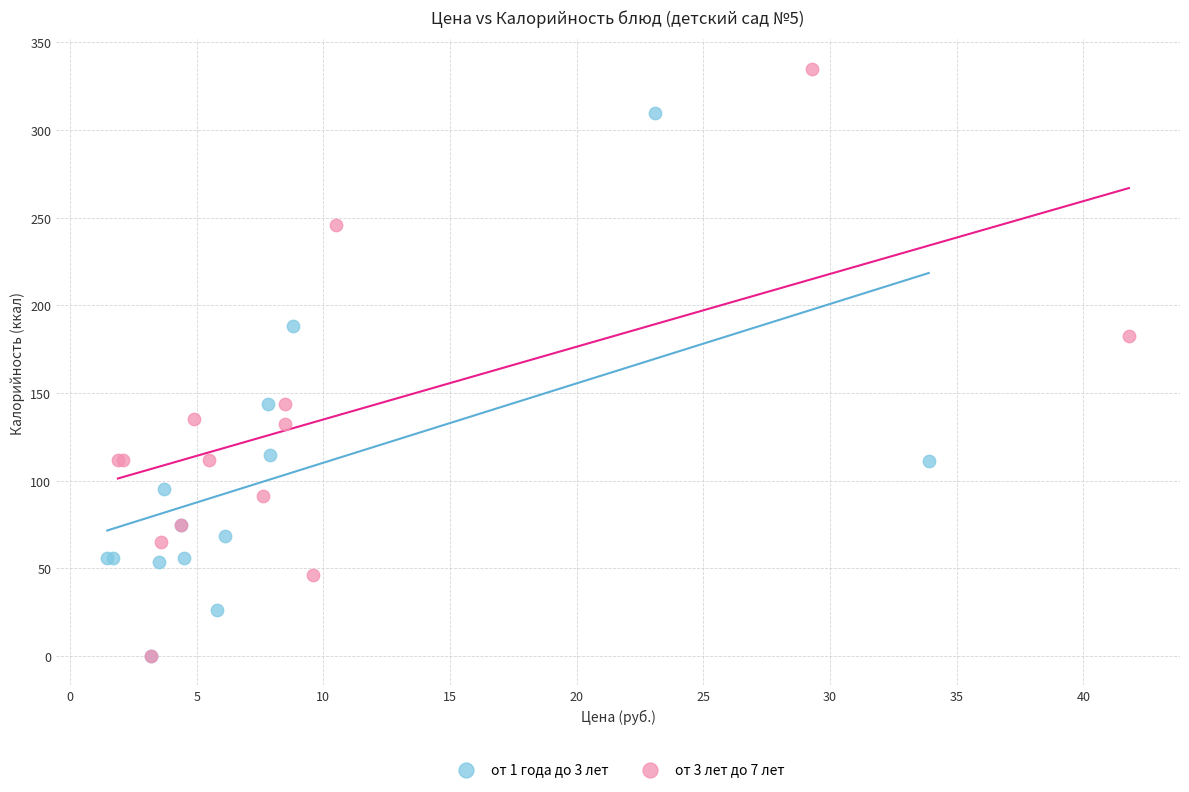

What are all the series names shown in the legend?

от 1 года до 3 лет, от 3 лет до 7 лет